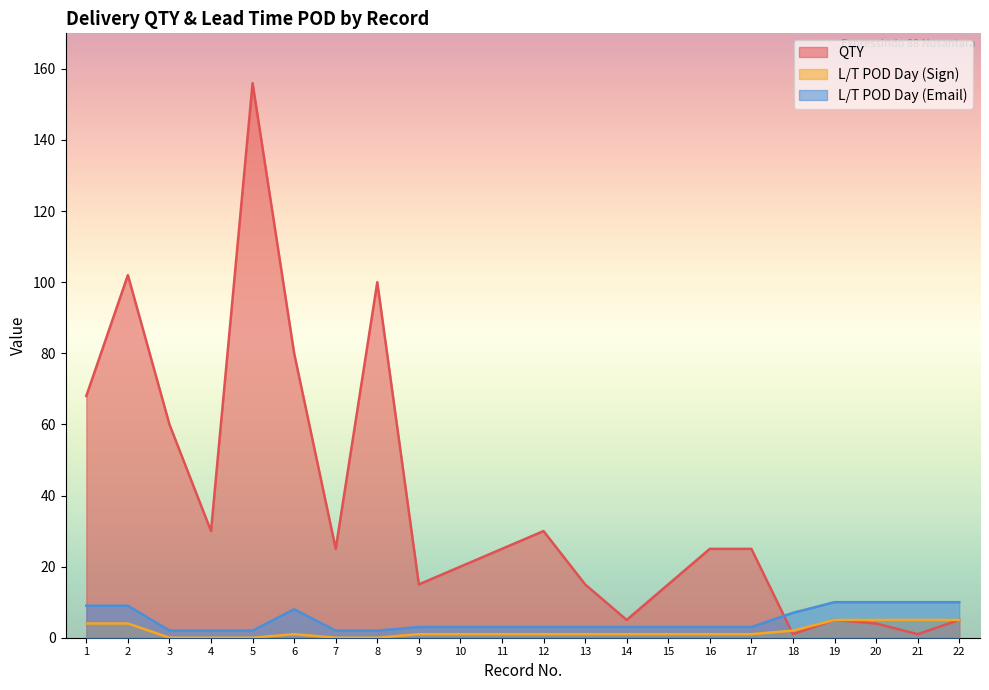

At how many categories does at least one series exceed 93?

3